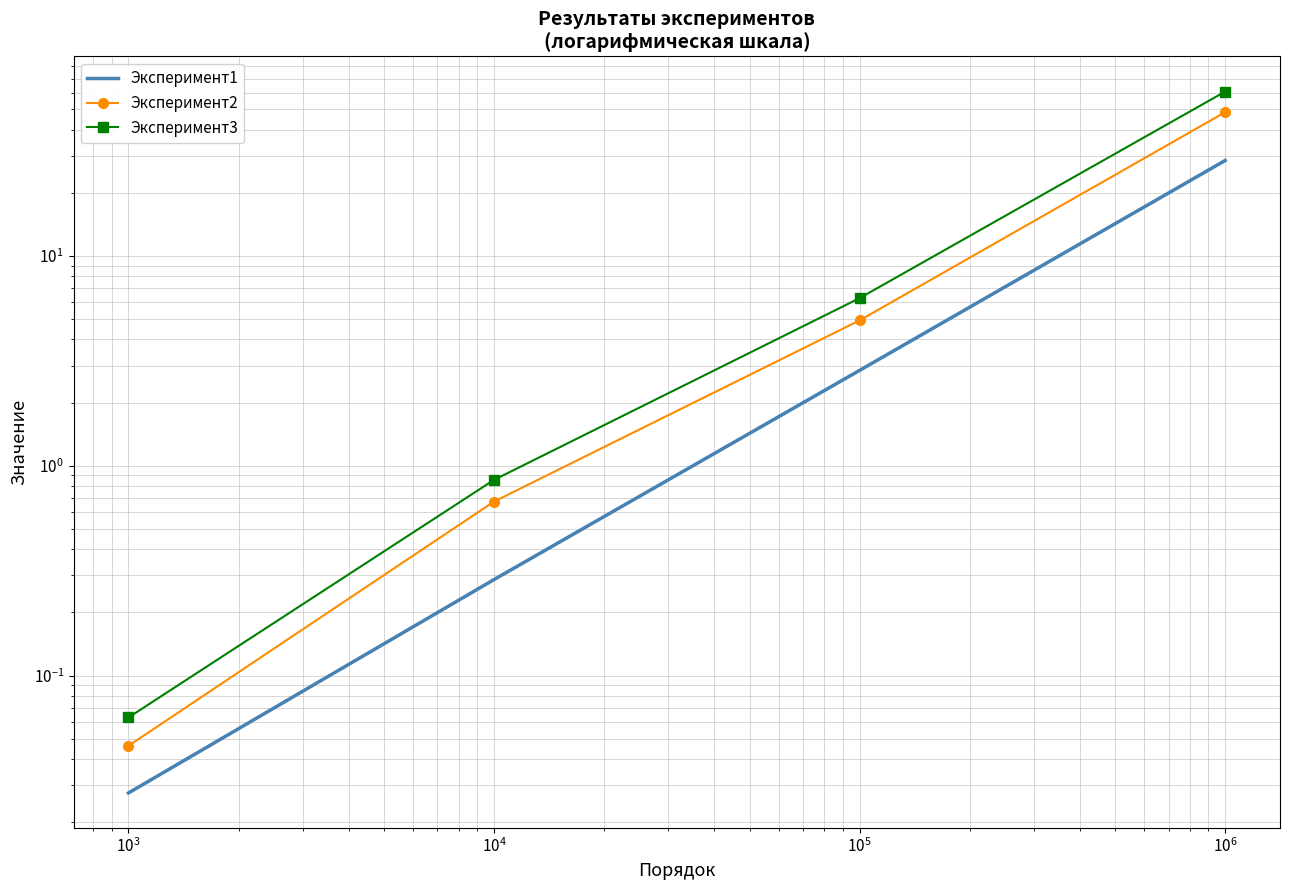

Rank the series by their maximum value, from highest to lowest.

Эксперимент3, Эксперимент2, Эксперимент1